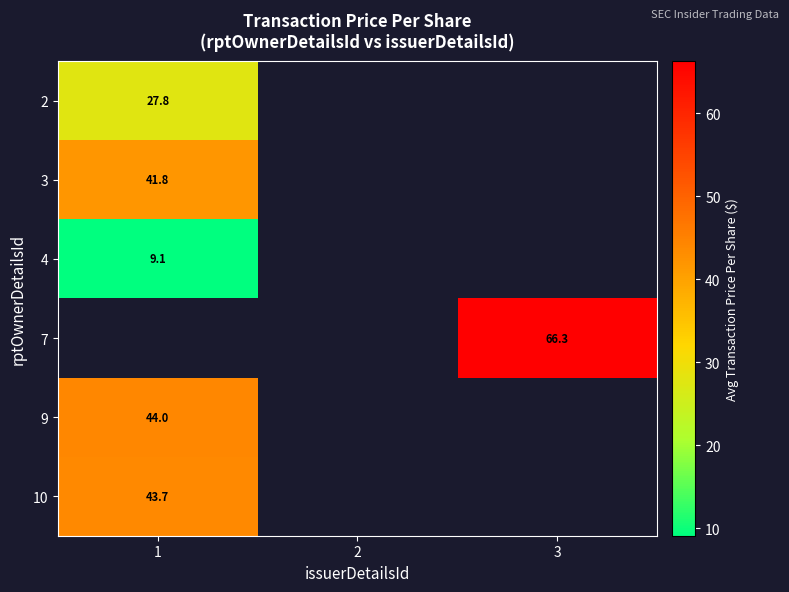

Between 1 and 3, which is larger?

3